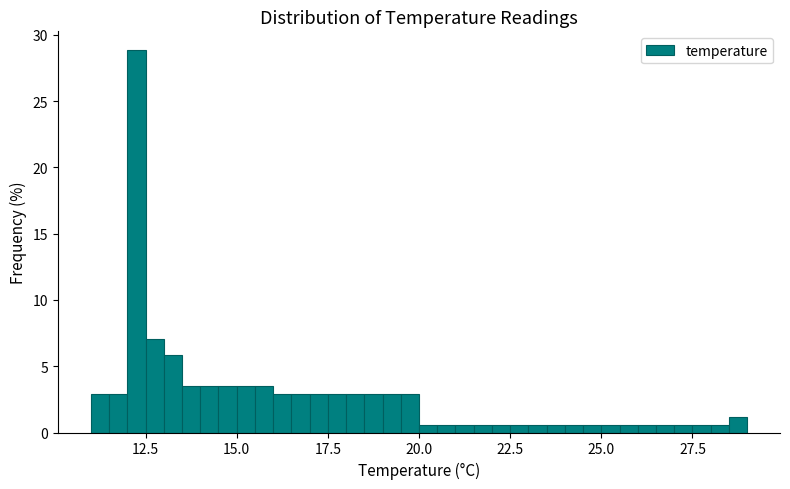

Read against the x-axis, roughly where is the centre of the tallest bar?

12.5